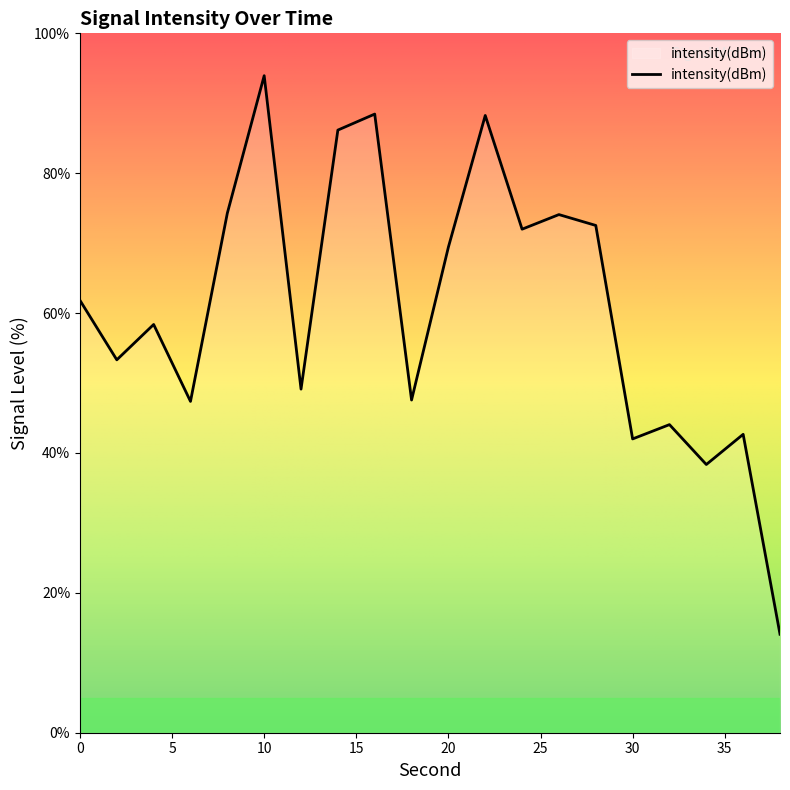

What is the greatest value displayed?

93.9